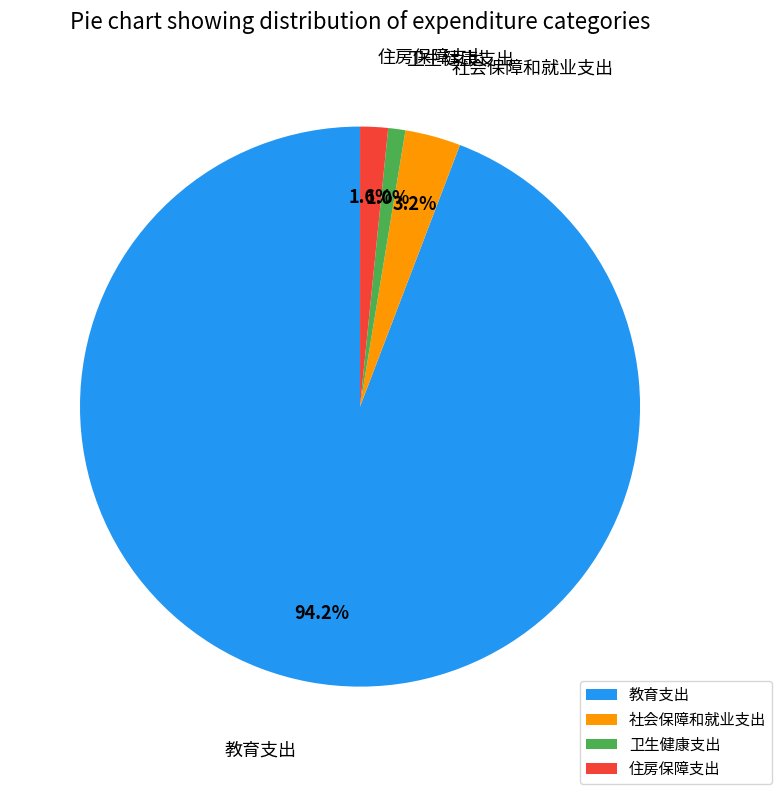

Count the number of slices in the pie.

4